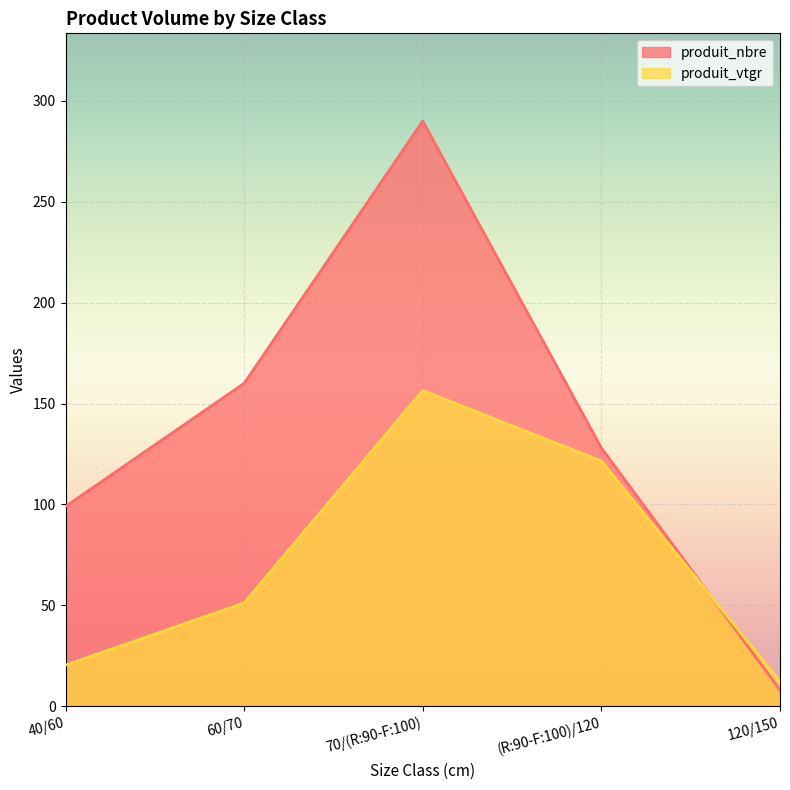

How many lines are shown in the chart?

2